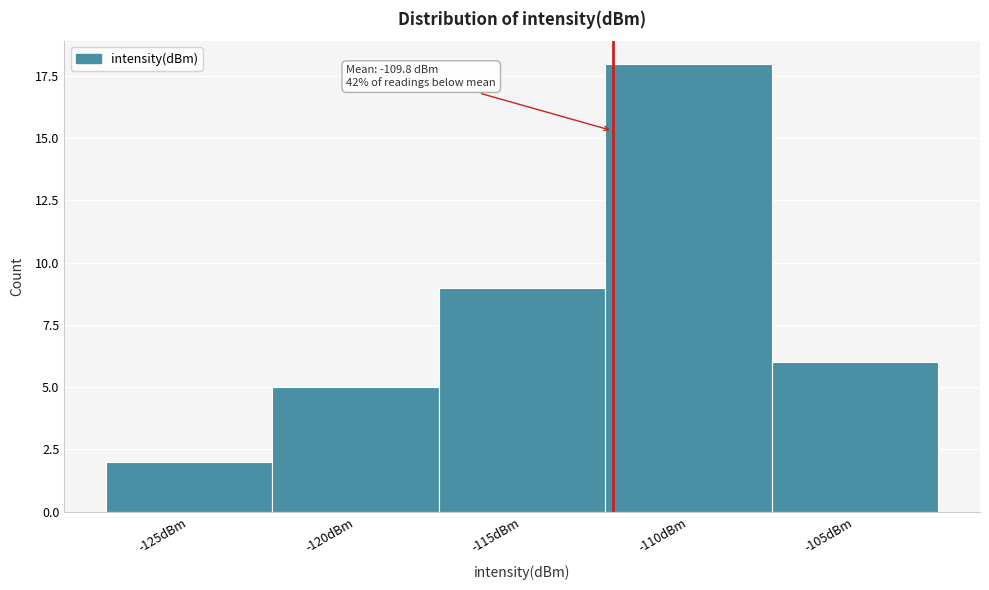

Reading right to left, extract all data points from this chart.

-105dBm=6	-110dBm=18	-115dBm=9	-120dBm=5	-125dBm=2